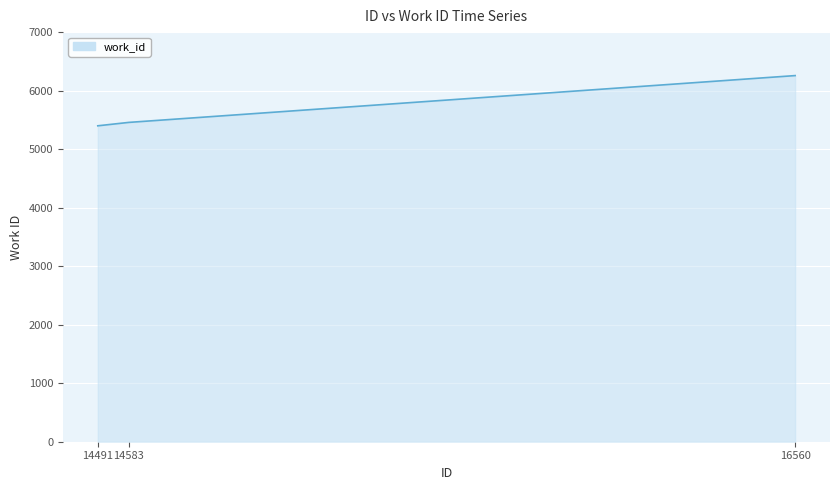

What is the approximate value at 14583, to the nearest 50?

5450